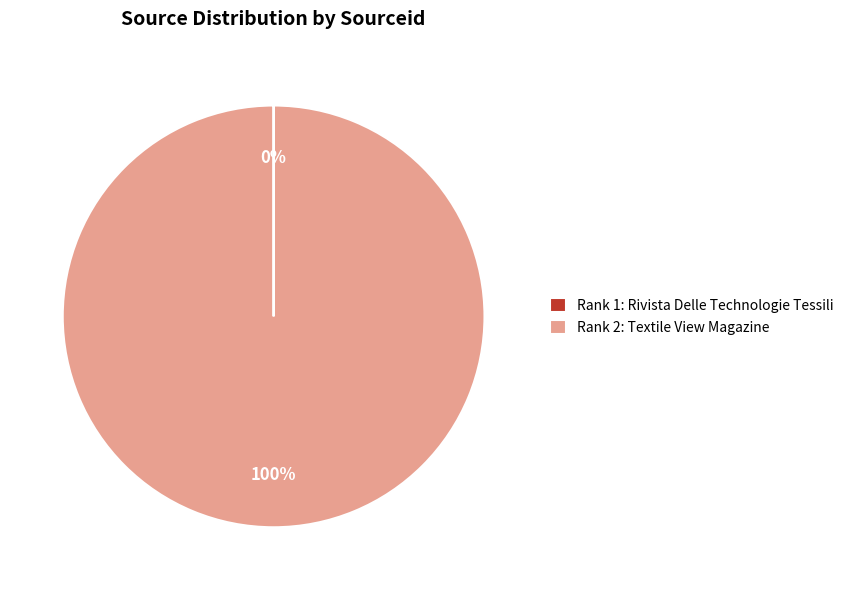

What is the largest slice in the pie chart?

Rank 2: Textile View Magazine